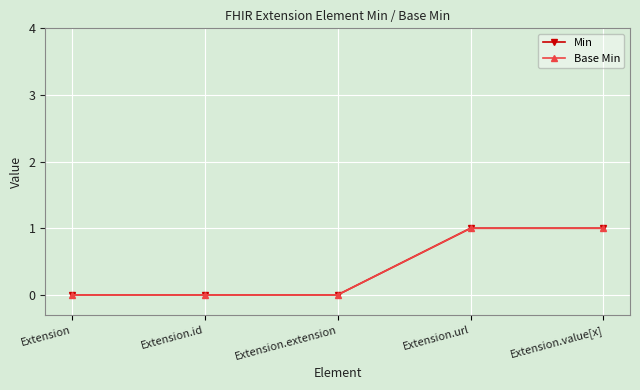

How many lines are shown in the chart?

2